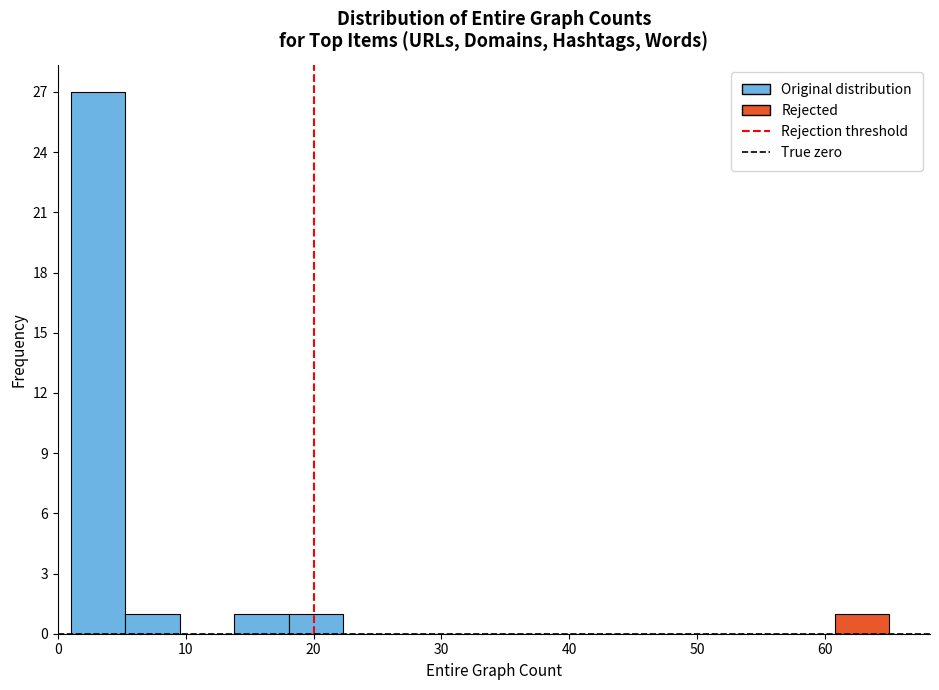

Reading left to right, transcribe this chart: for each bar, give the range it covers on the x-axis and its height. Neither the bar edges nor the heights are printed on the chart, so give them approximately, as read against the axes.

1 to 5: 27
5 to 10: 1
10 to 14: 0
14 to 18: 1
18 to 22: 1
22 to 27: 0
27 to 31: 0
31 to 35: 0
35 to 39: 0
39 to 44: 0
44 to 48: 0
48 to 52: 0
52 to 56: 0
56 to 61: 0
61 to 65: 1